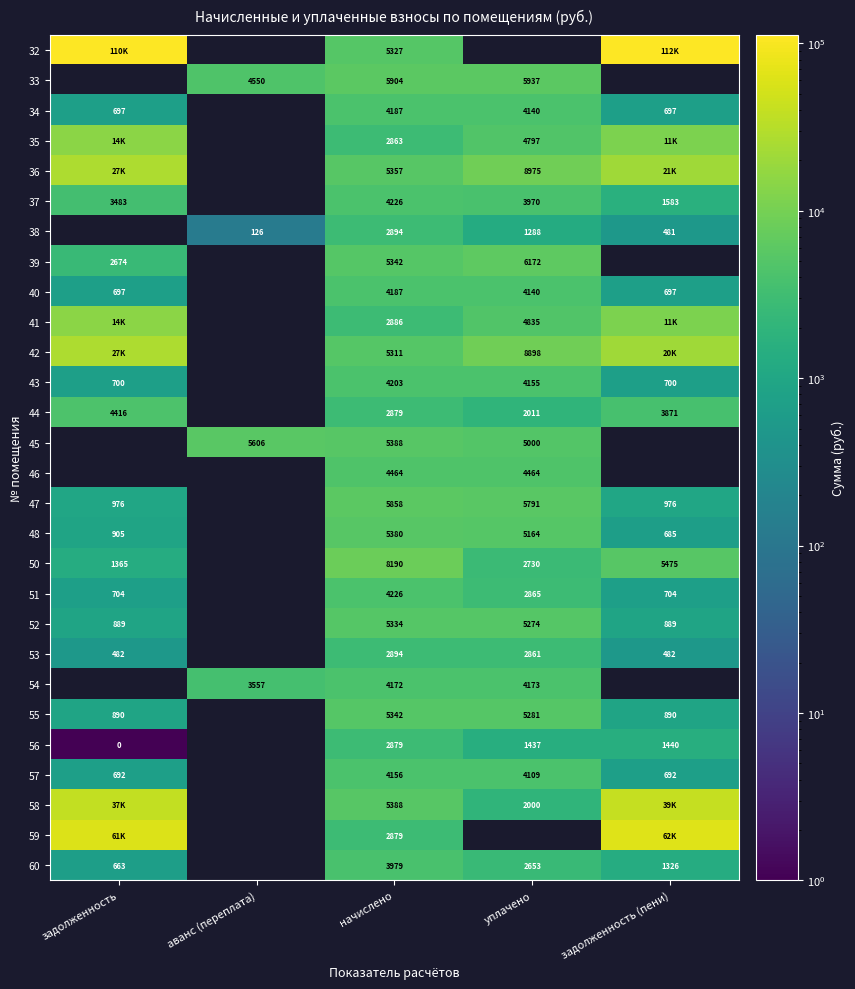

At which label does 43 first exceed 700?

задолженность